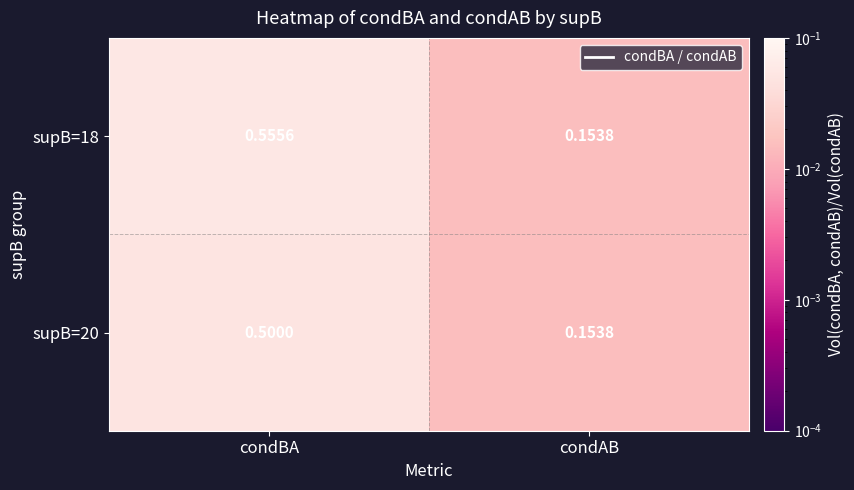

Which category has the lowest value in the supB=20 series?

condAB